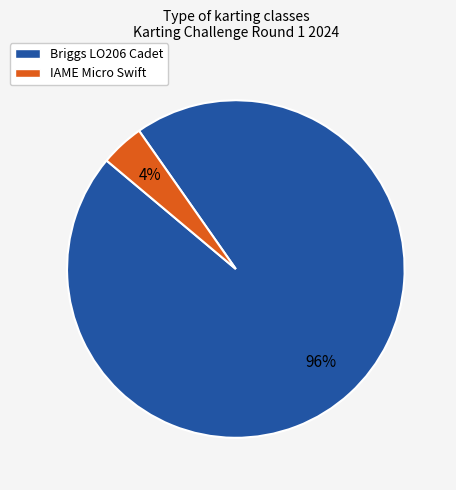

Rank the categories by value from lowest to highest.

IAME Micro Swift, Briggs LO206 Cadet